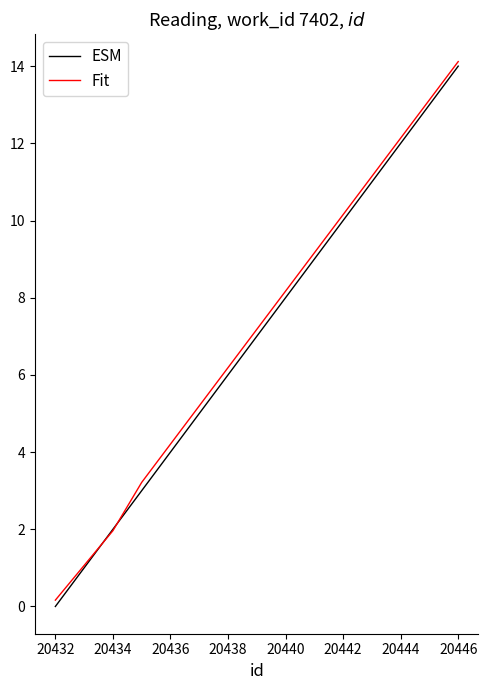

What is the maximum value shown in the chart?

14.1